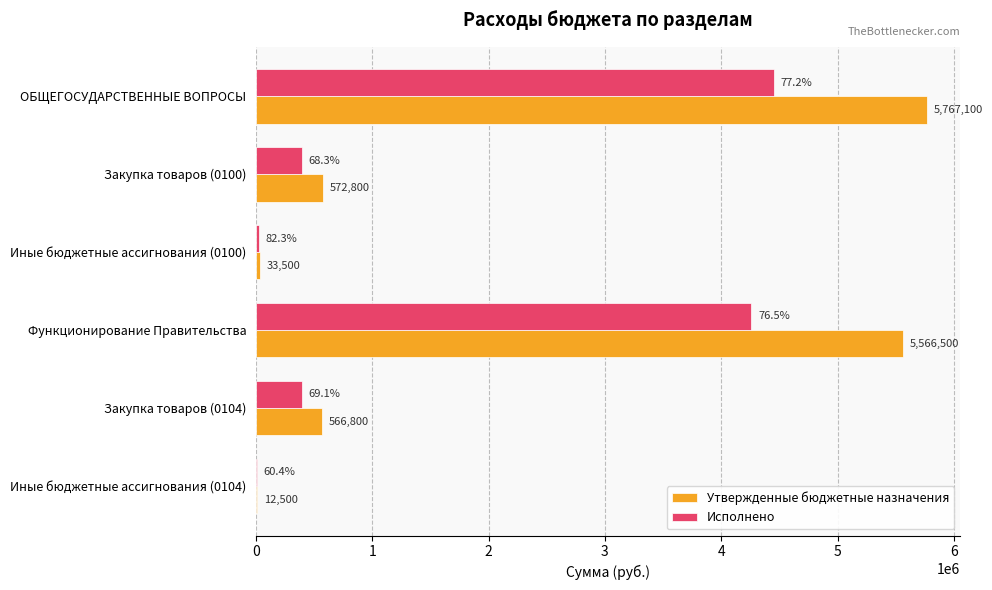

Read the Исполнено value at Функционирование Правительства.

4258882.4